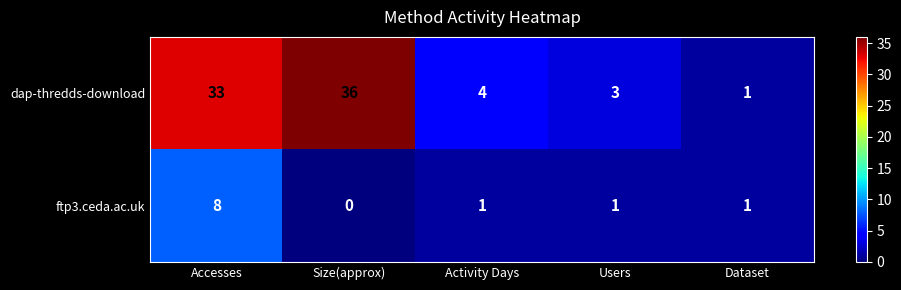

At Activity Days, list the series in order from largest to smallest.

dap-thredds-download, ftp3.ceda.ac.uk